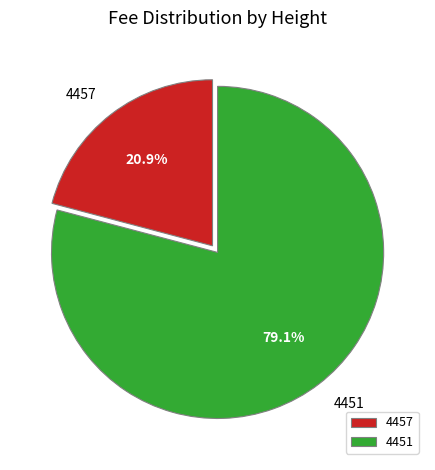

Does any single category account for the majority?

Yes